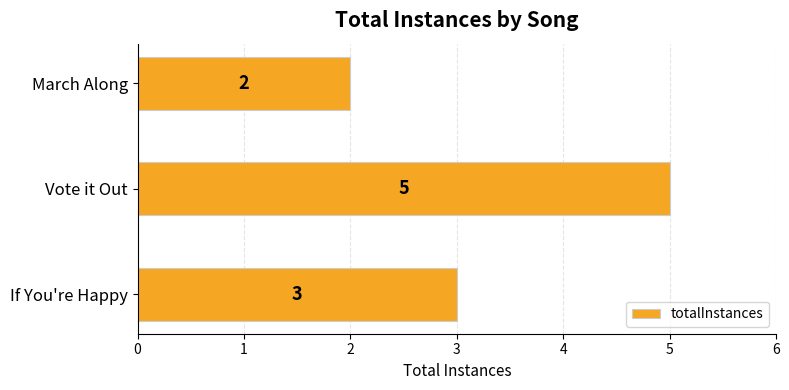

What is the average value?

3